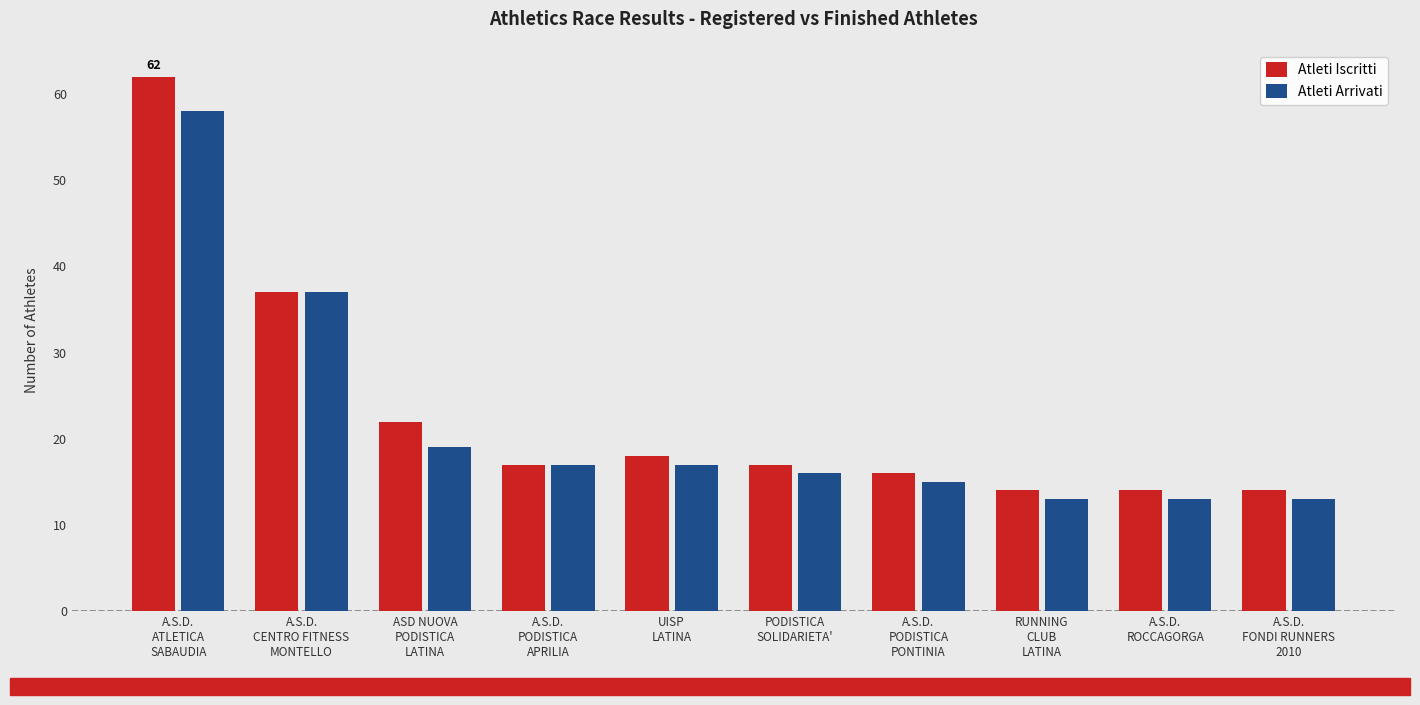

What is the difference between the maximum and minimum values in the Atleti Arrivati series?

45